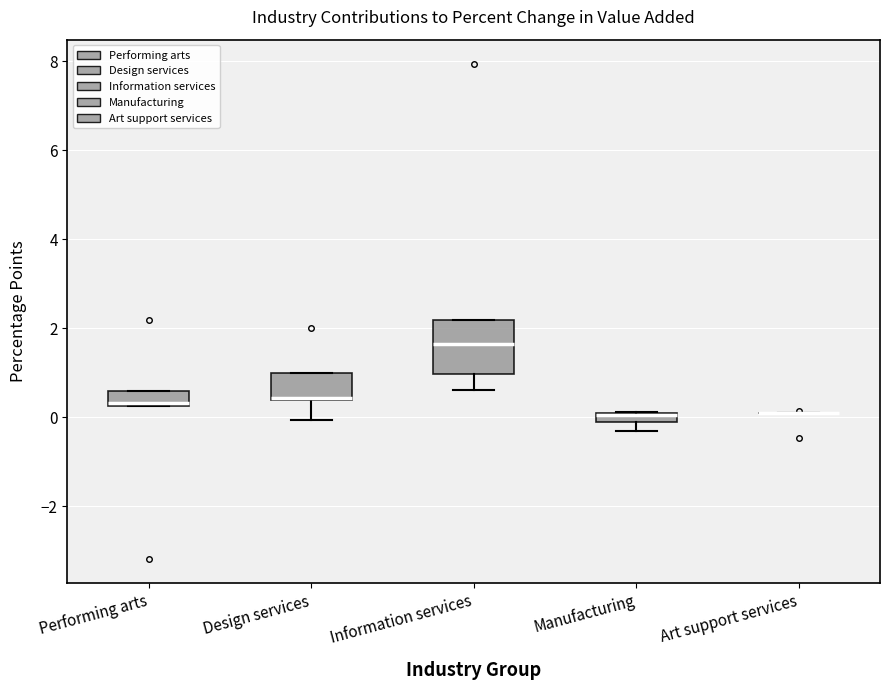

Which box is the tallest, from its lower edge to its upper edge?

Information services